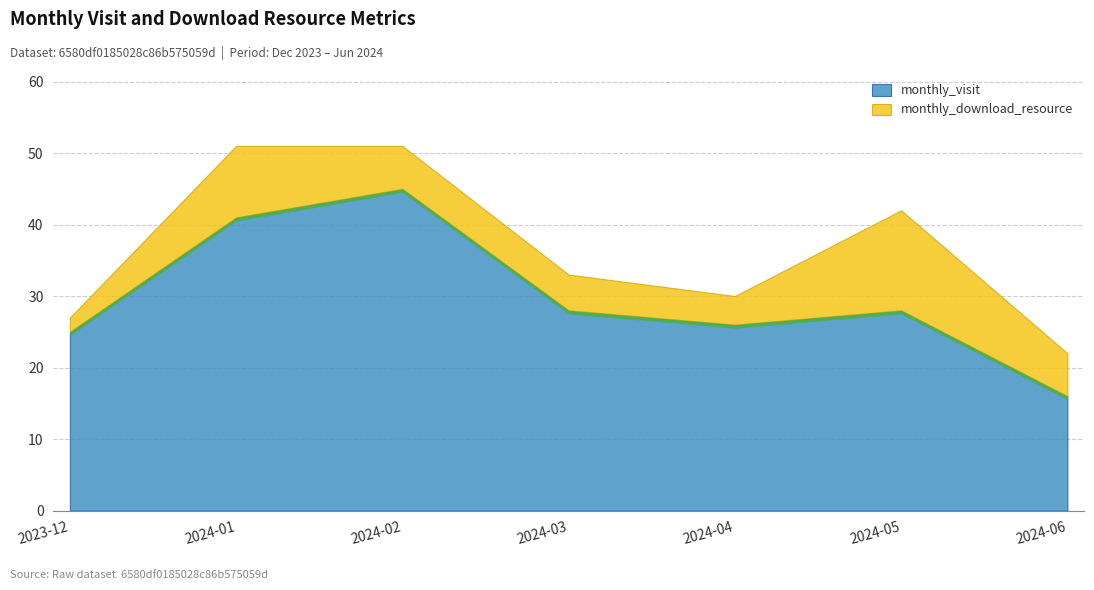

Reading left to right, extract all data points from this chart.

monthly_visit: 25	41	45	28	26	28	16
monthly_download_resource: 2	10	6	5	4	14	6